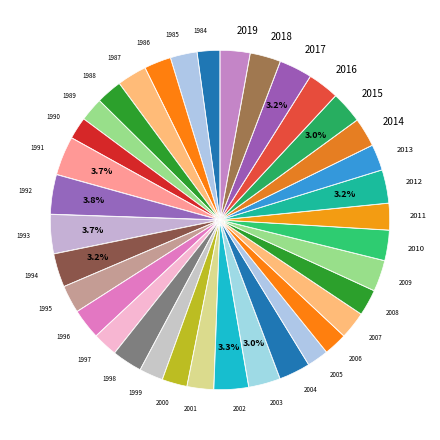

Is the sum of 2016 and 2015 greater than half?

No